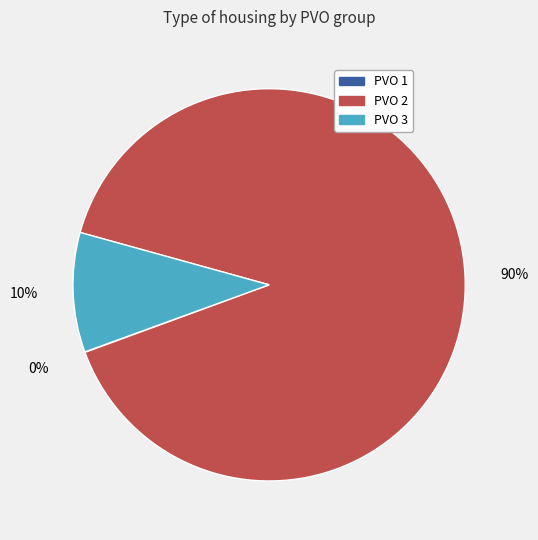

Which slice is the largest?

PVO 2